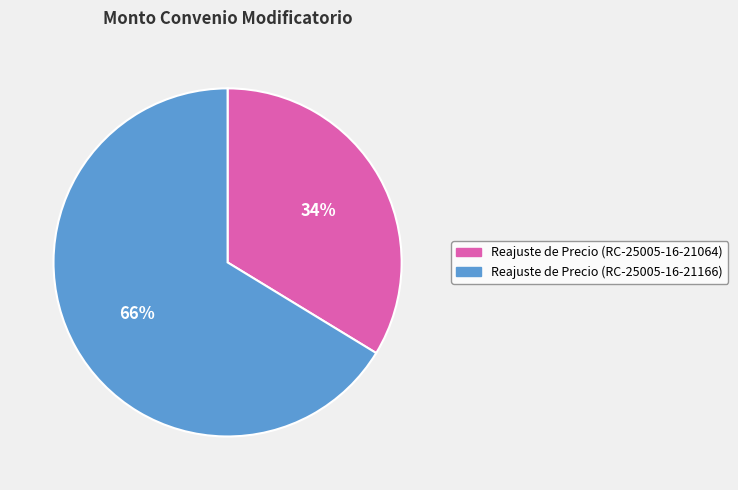

To the nearest percent, what is the average slice percentage?

50%